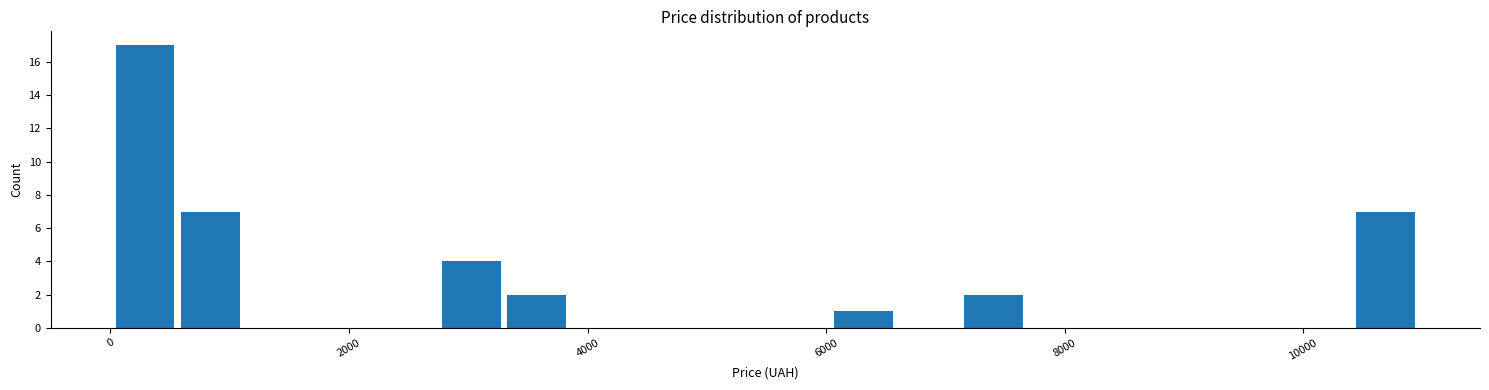

Around what value on the x-axis is the tallest bar? Give the approximate position of its centre, as read against the axis.

200